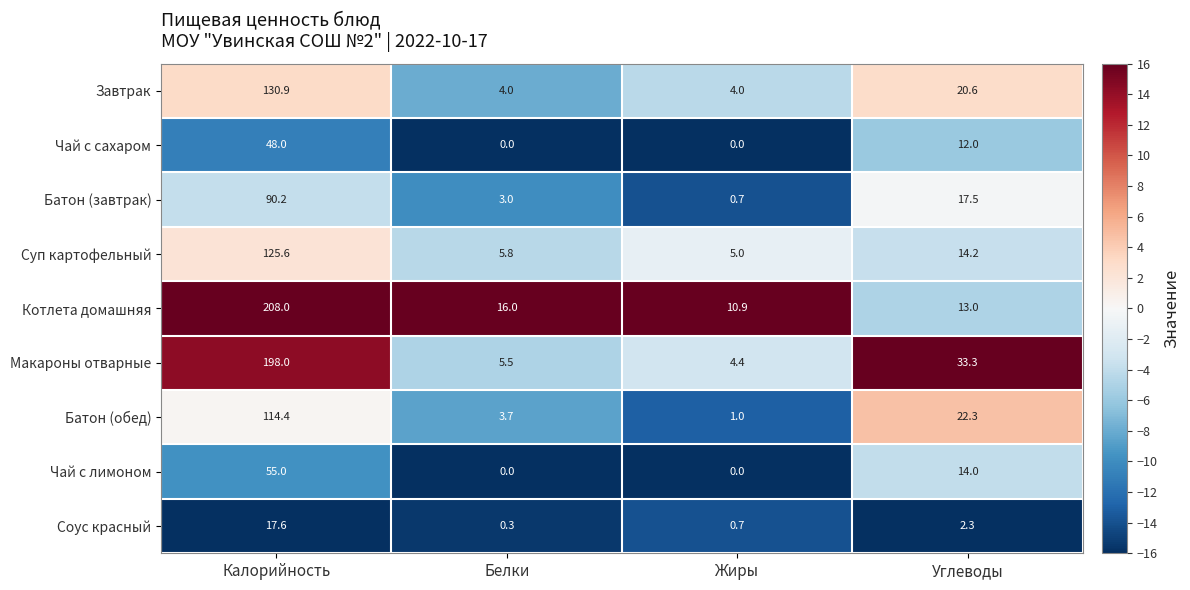

What value does the Котлета домашняя series have at Белки?

16.0